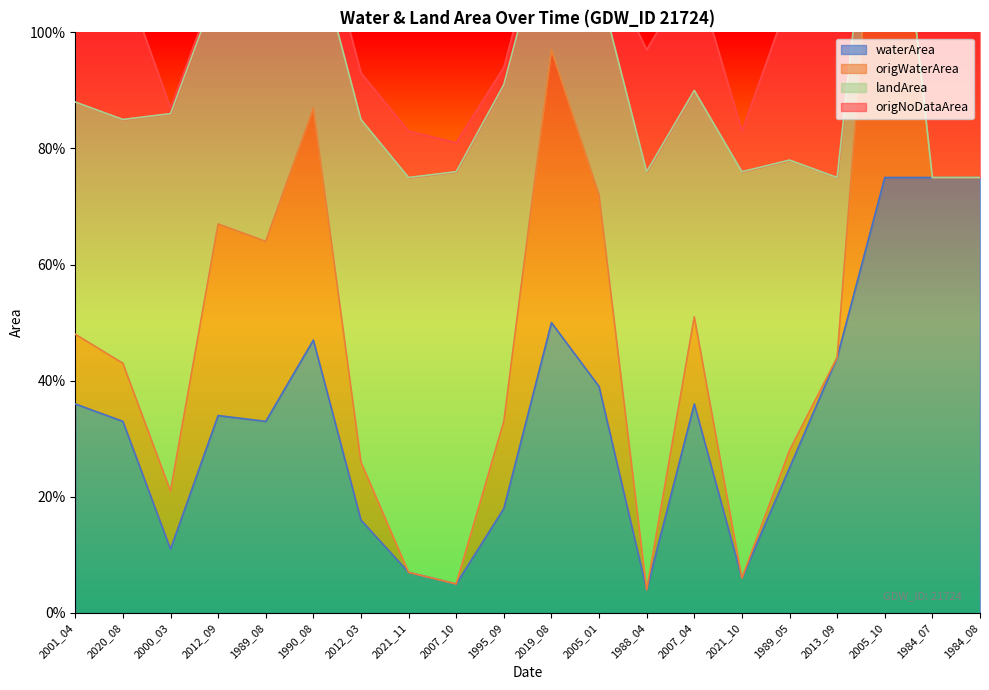

Rank the series at 2007_04 from lowest to highest value.

waterArea, origWaterArea, landArea